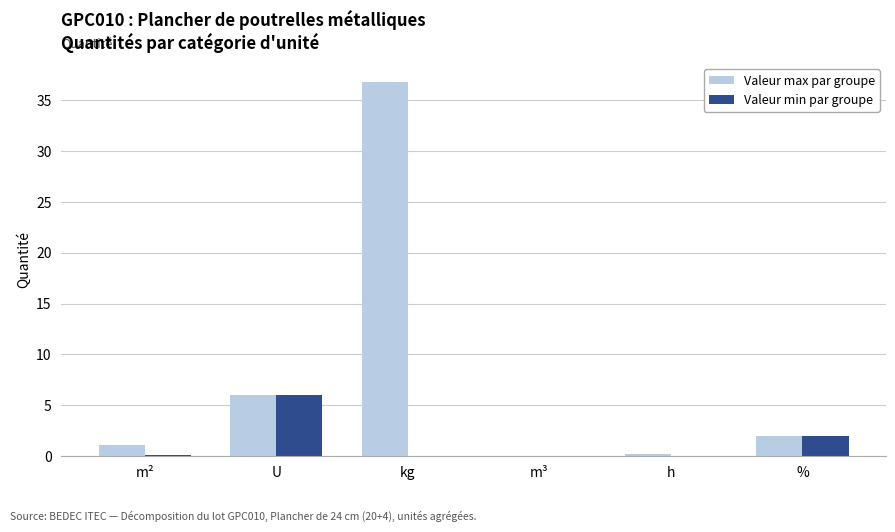

The Valeur min par groupe series shows 0.0 at h. True or false?

True